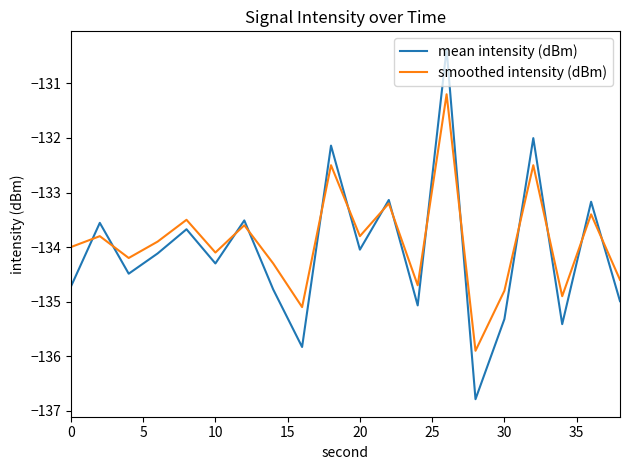

Which series has the largest range (max minus min)?

mean intensity (dBm)